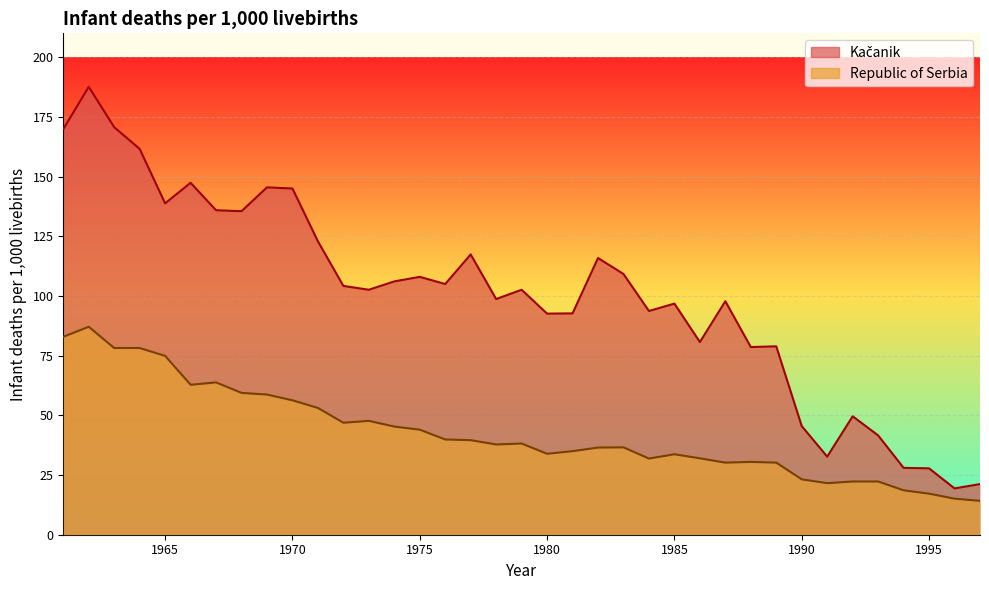

How many interior local valleys does the Kačanik series have?

11